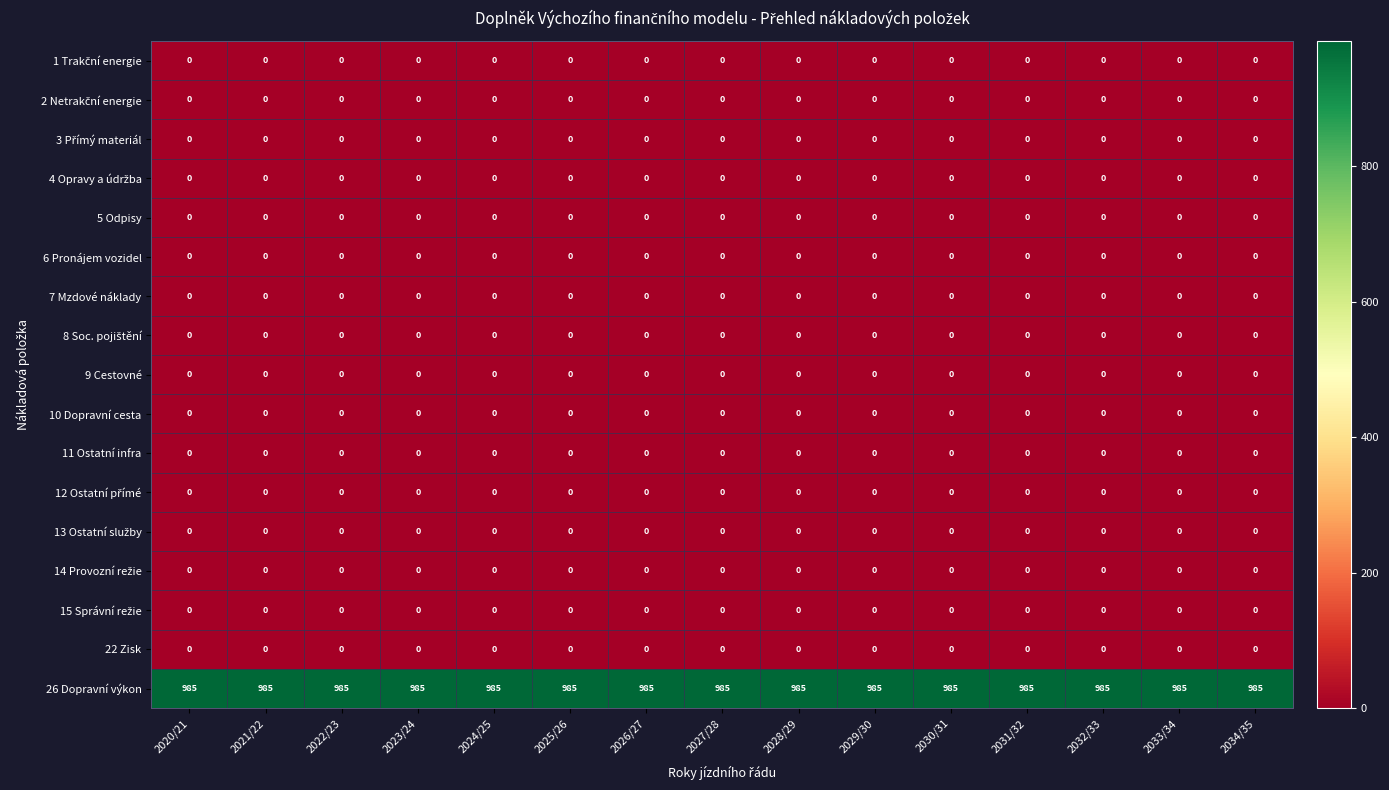

True or false: 6 Pronájem vozidel has a value of 0 at 2034/35.

True